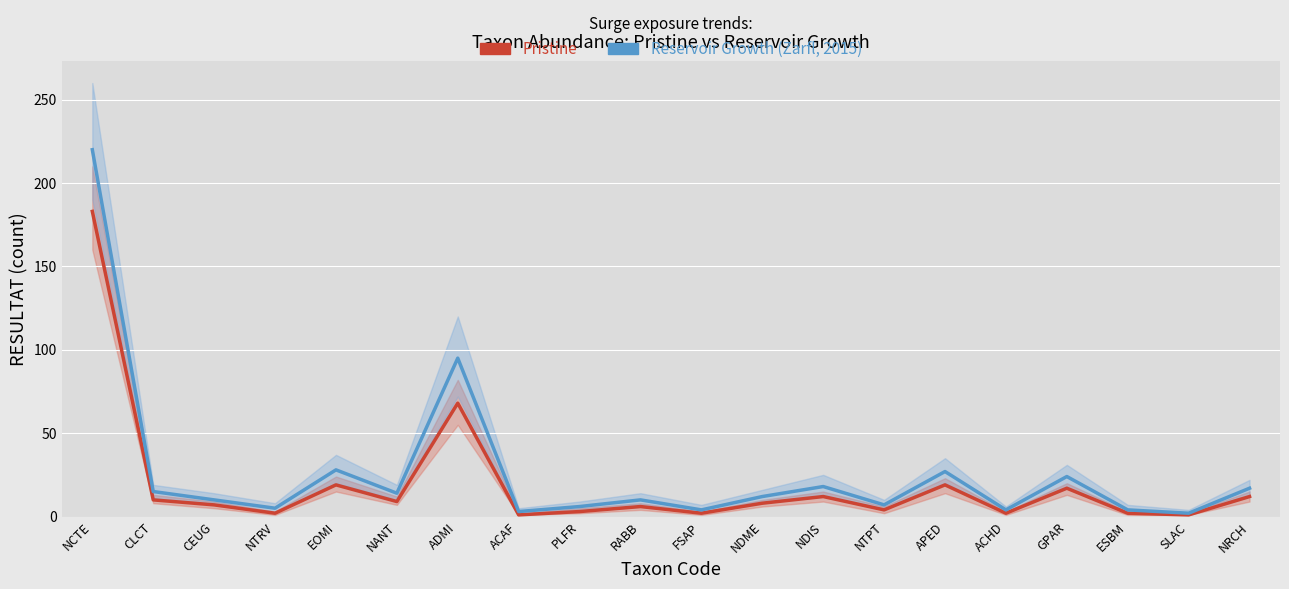

What is the maximum value shown in the chart?

220